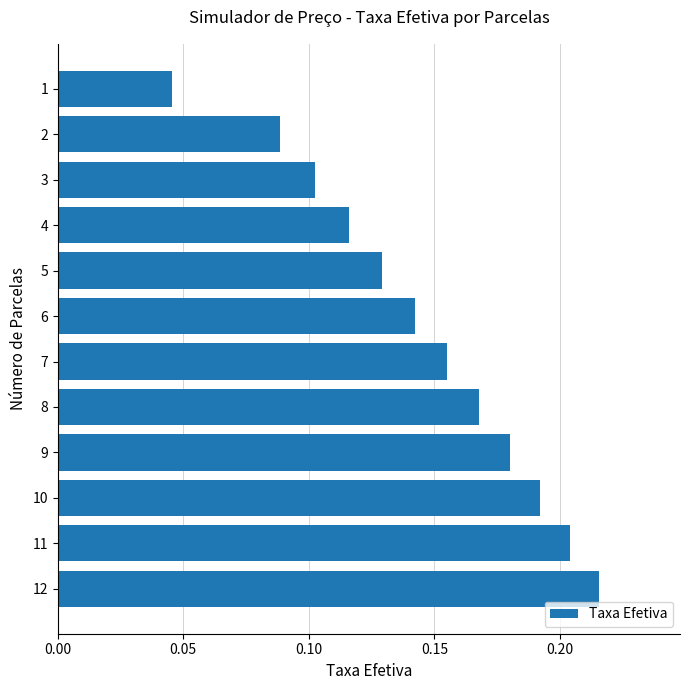

Is it true that the value at 6 is 0.1?

True